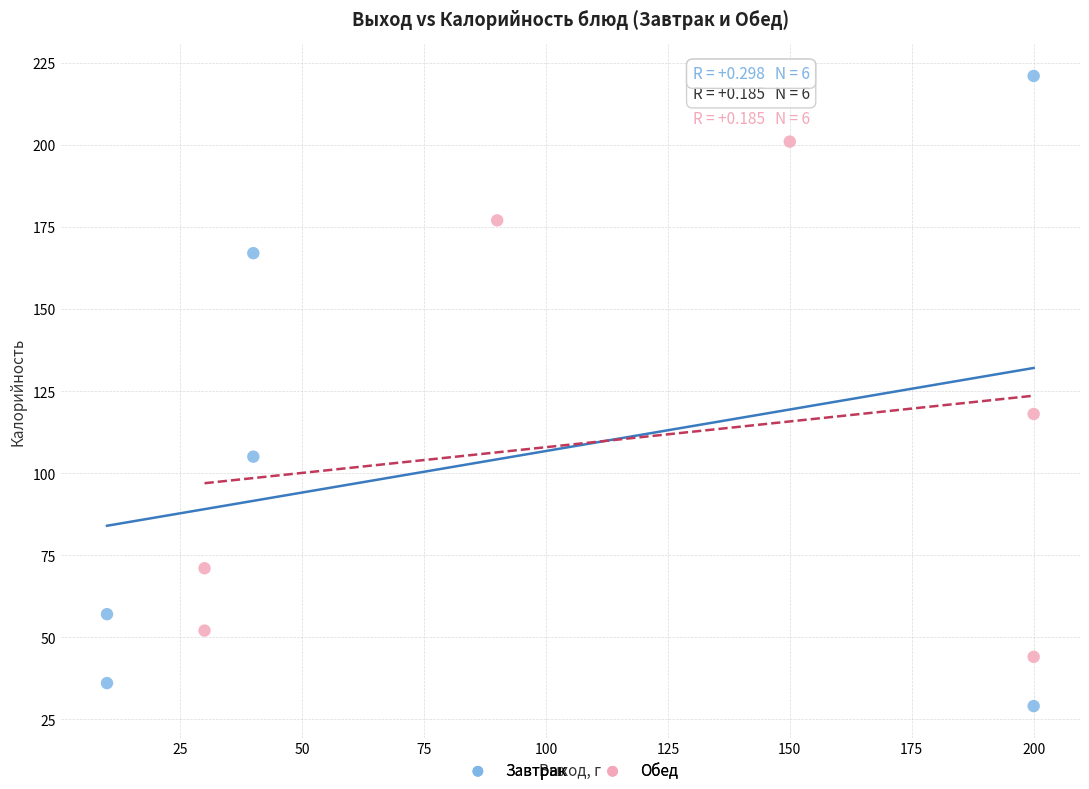

Which series contains the highest Y value?

Завтрак